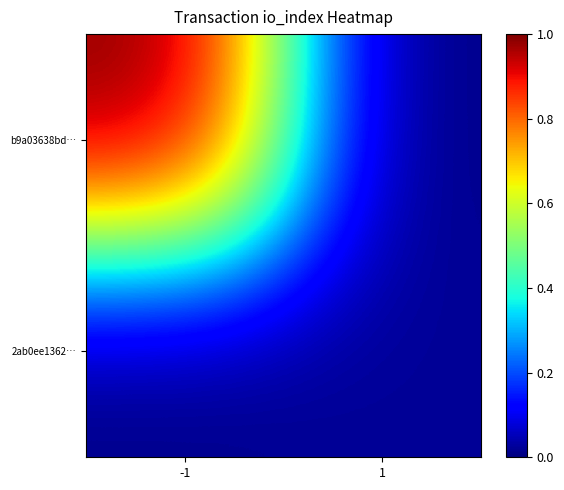

Reading right to left, list all the values displayed in this chart.

b9a03638bd…: 1=0.0	-1=1.0
2ab0ee1362…: 1=0.0	-1=0.0